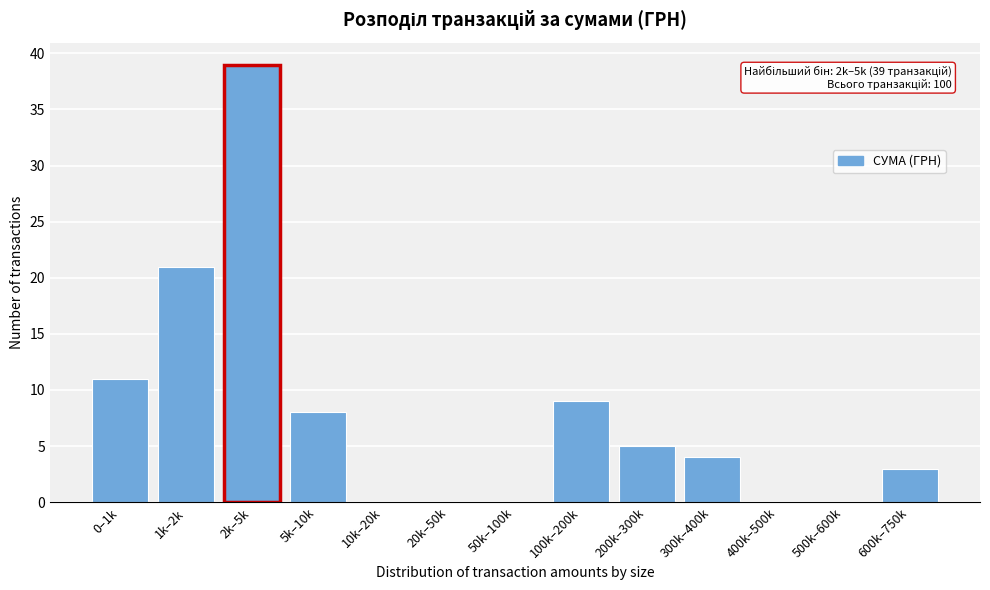

Reading left to right, list all the values displayed in this chart.

0–1k=11	1k–2k=21	2k–5k=39	5k–10k=8	10k–20k=0	20k–50k=0	50k–100k=0	100k–200k=9	200k–300k=5	300k–400k=4	400k–500k=0	500k–600k=0	600k–750k=3